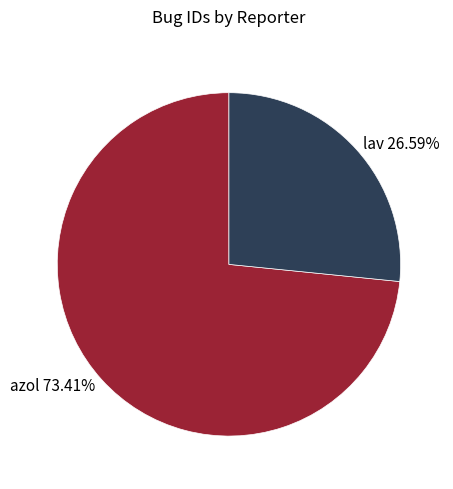

Approximately how many times larger is the value at azol compared to lav?

2.8